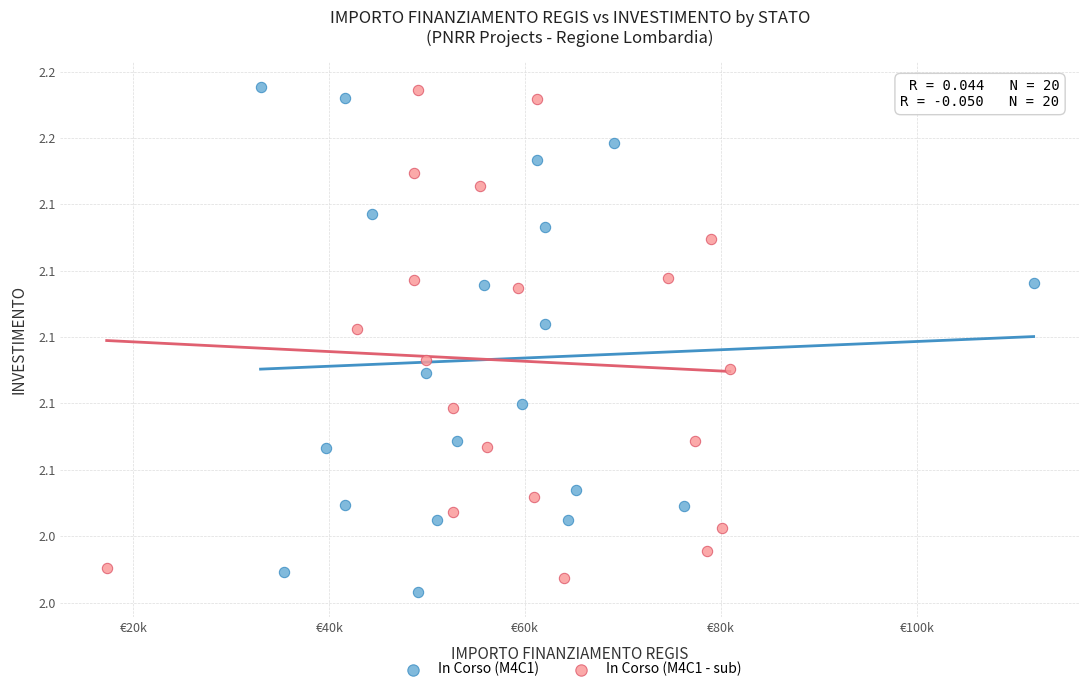

What are all the series names shown in the legend?

In Corso (M4C1), In Corso (M4C1 - sub)